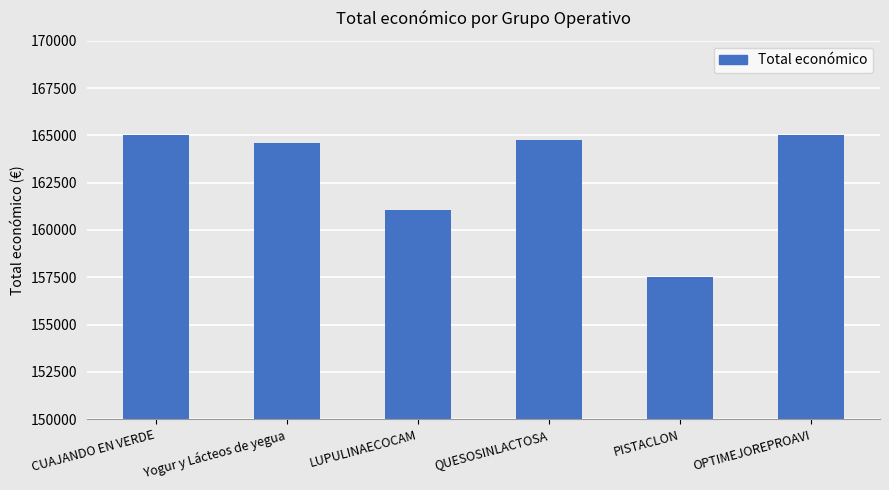

The value at QUESOSINLACTOSA is 84499. True or false?

False